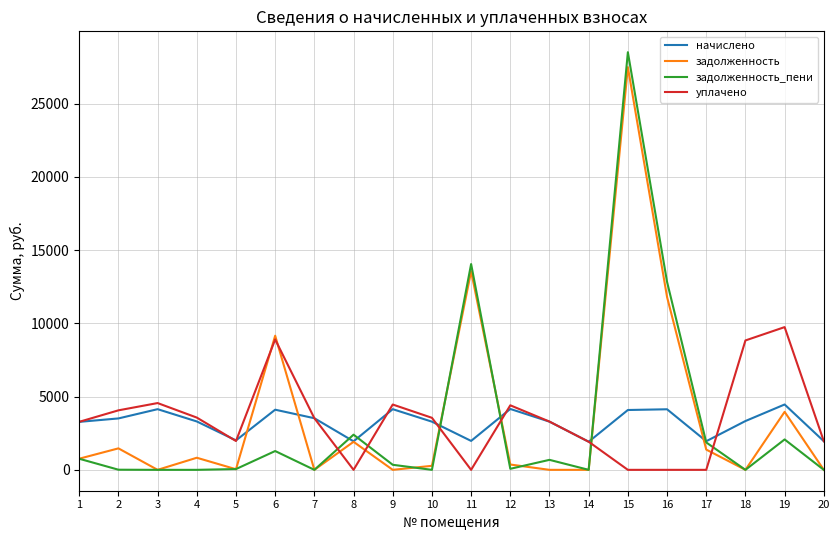

At which category is the sum across all series the highest?

15